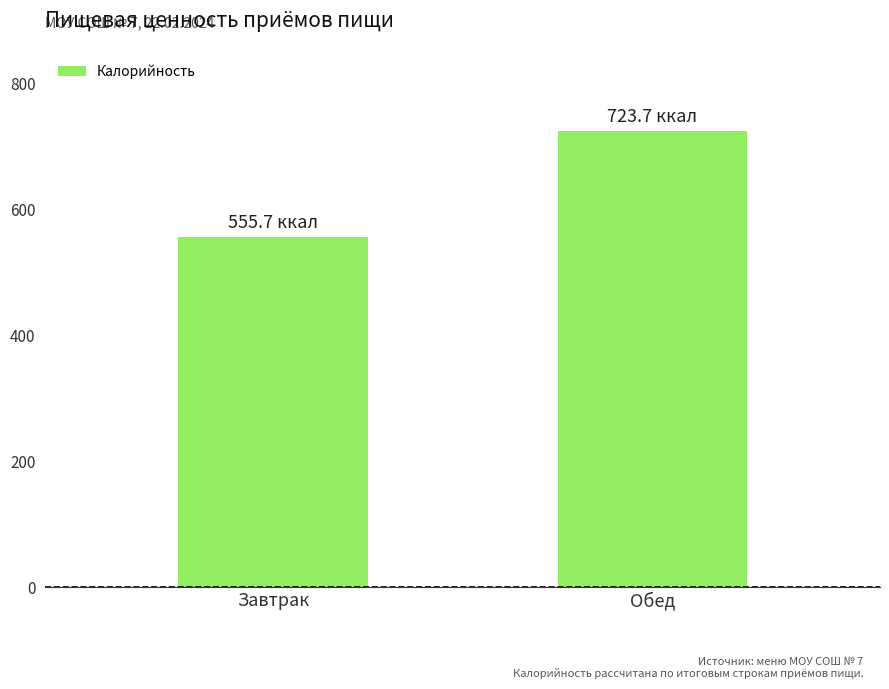

What position from the right is Обед?

1